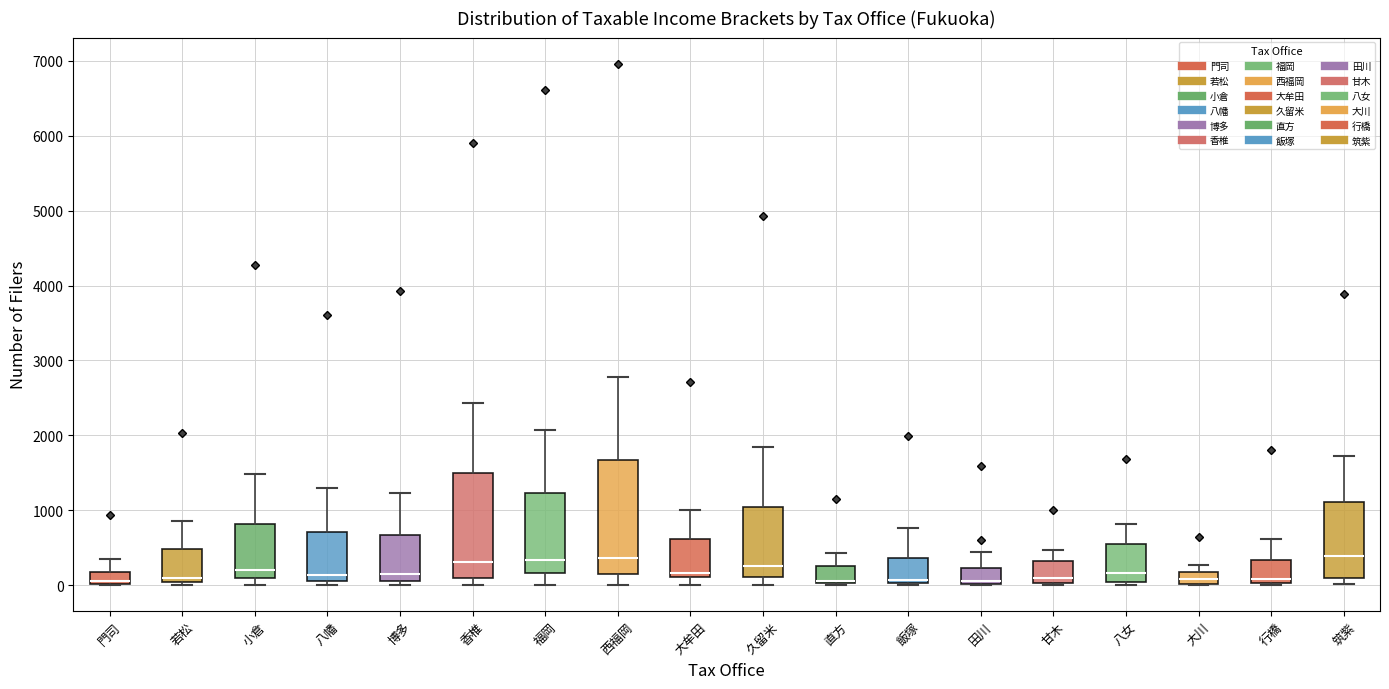

Where is the upper edge of the box for 直方 on the y-axis? The values are not printed on the chart, so give them approximately, as read against the axis.

300